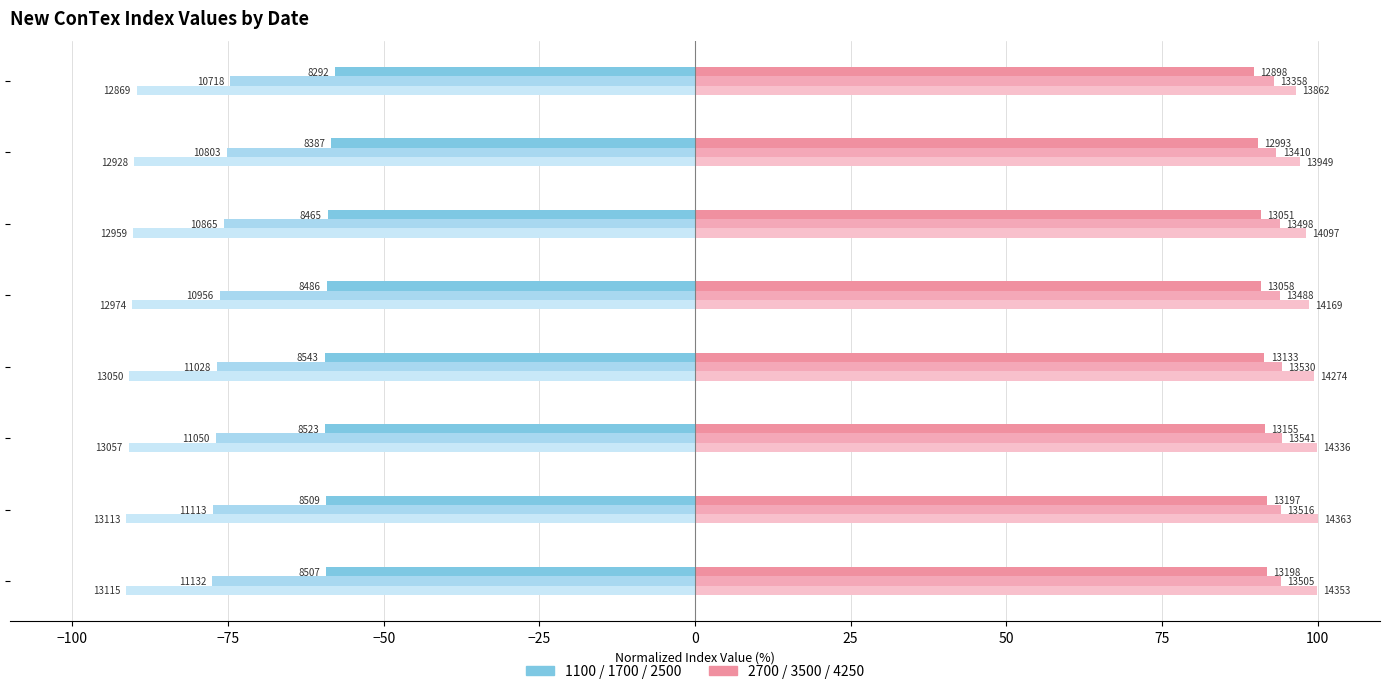

What is the maximum value shown in the chart?

100.0